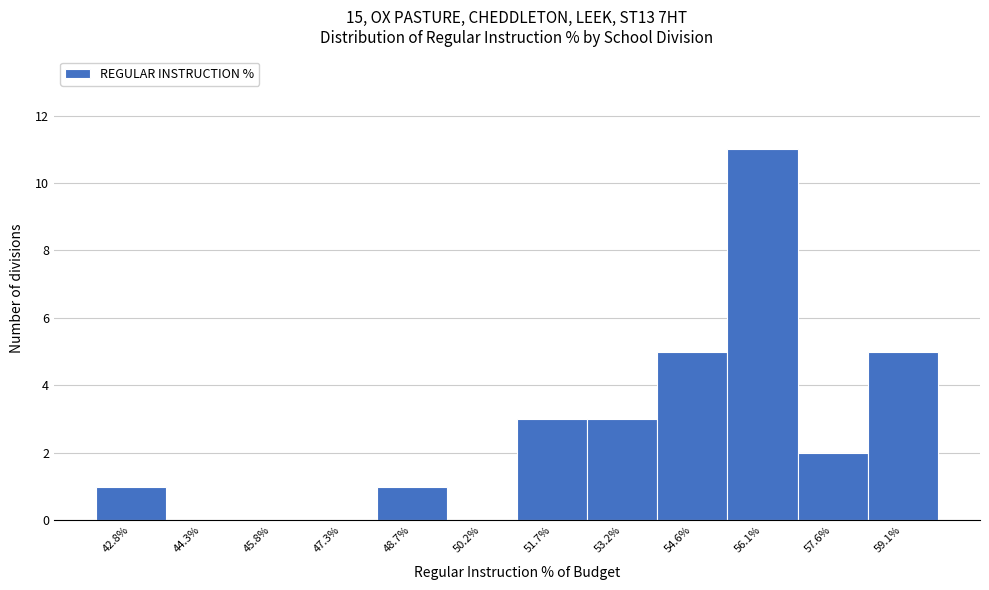

Reading left to right, extract all data points from this chart.

42.8%=1	44.3%=0	45.8%=0	47.3%=0	48.7%=1	50.2%=0	51.7%=3	53.2%=3	54.6%=5	56.1%=11	57.6%=2	59.1%=5